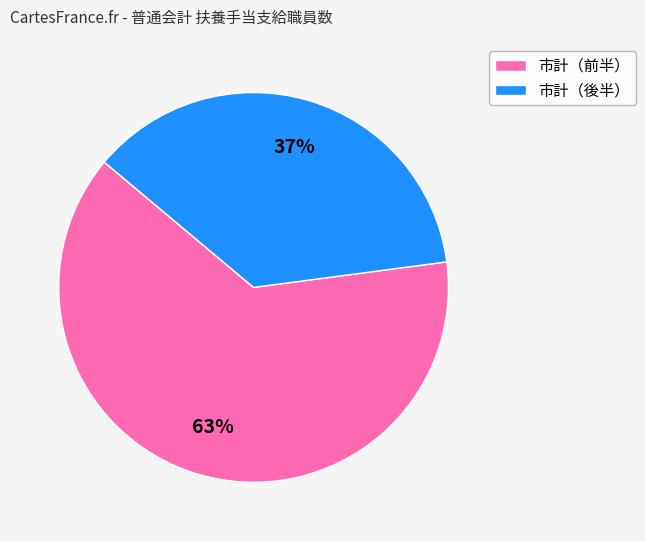

How many slices are in this pie chart?

2